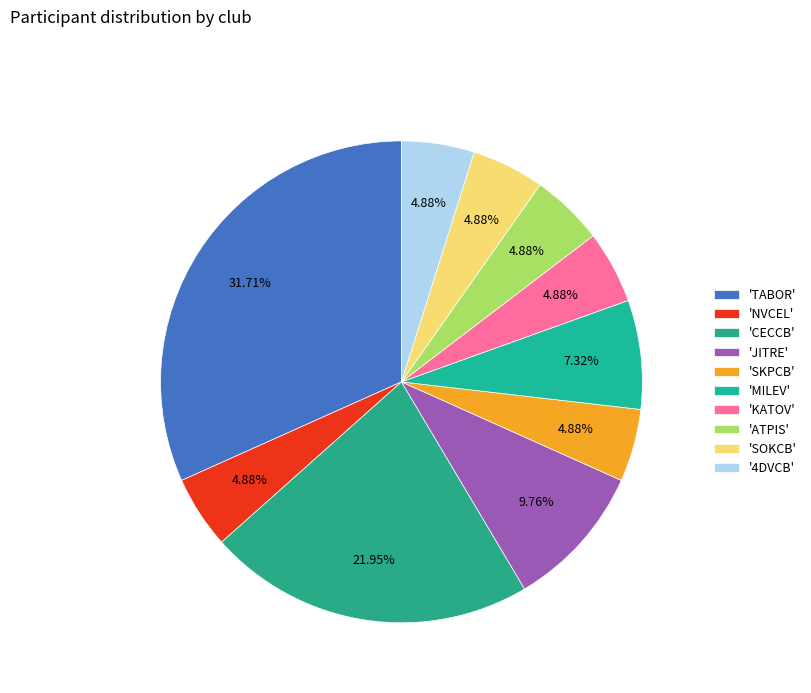

Which slice is the largest?

'TABOR'